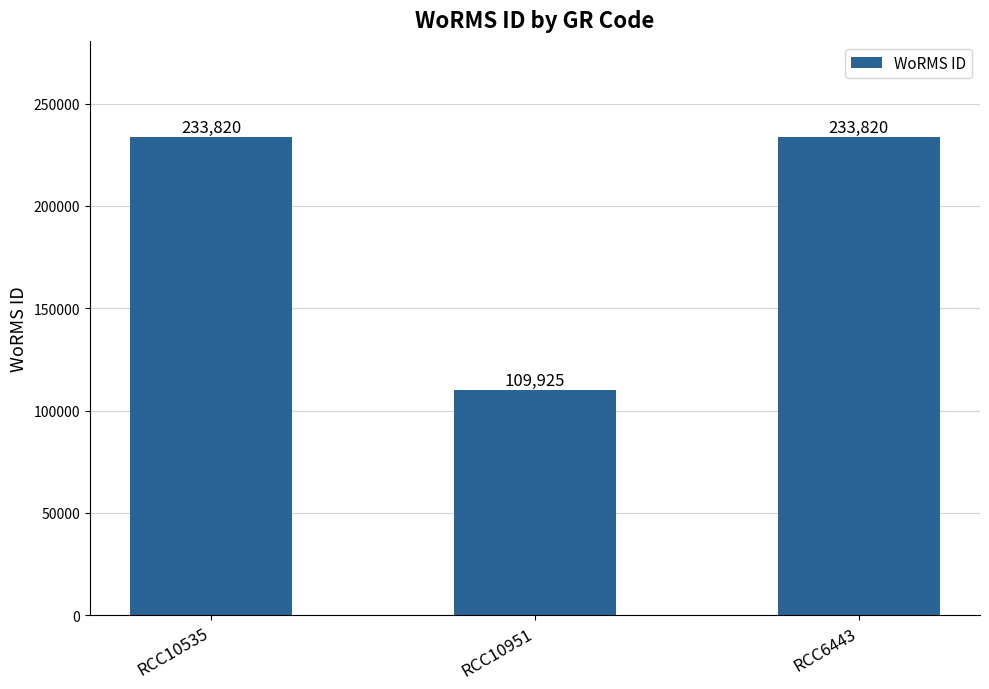

Does the chart contain stacked bars?

No